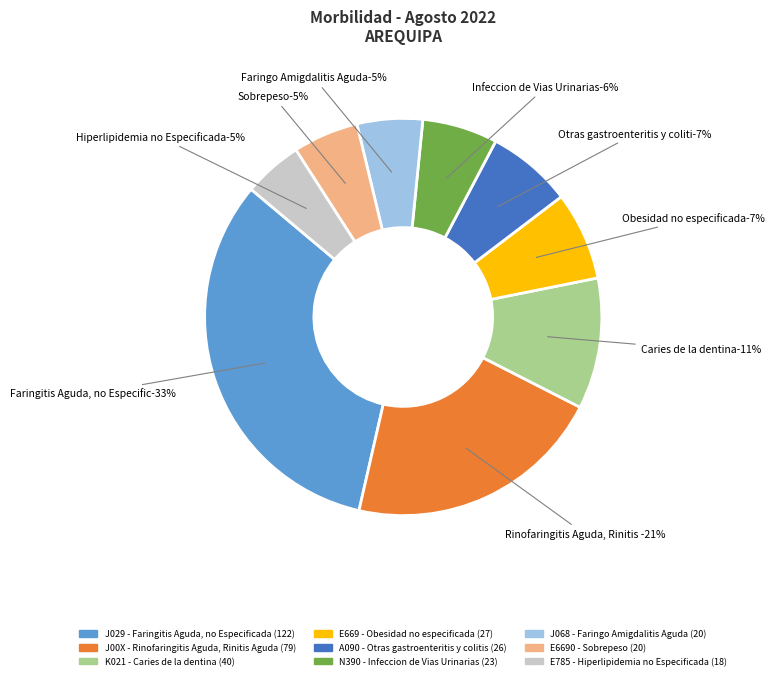

How many segments does this pie chart have?

9